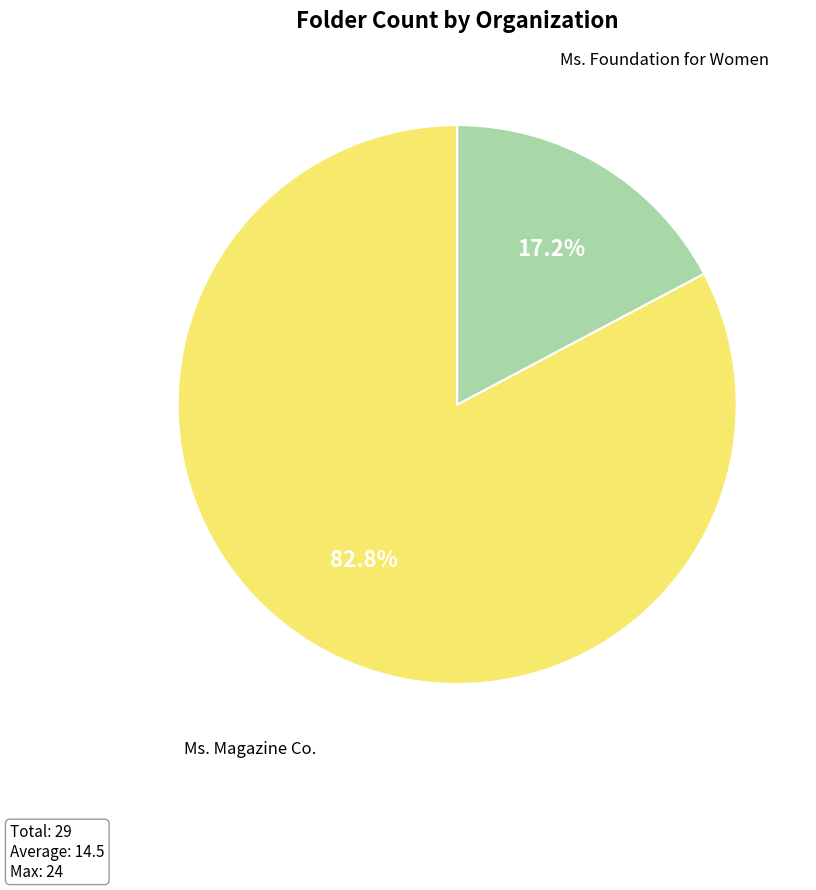

What is the largest slice in the pie chart?

Ms. Magazine Co.